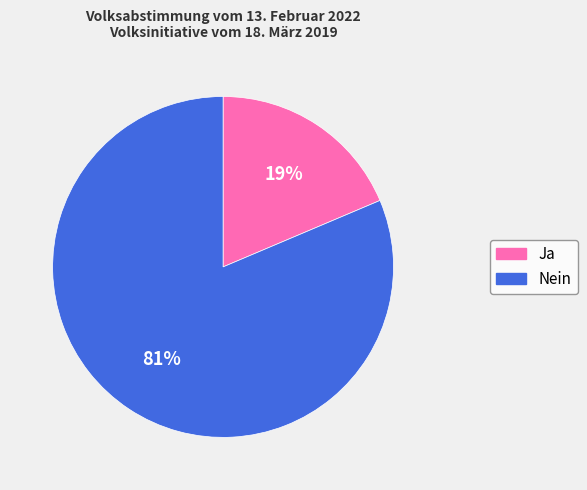

Approximately how many times larger is the value at Ja compared to Nein?

0.2